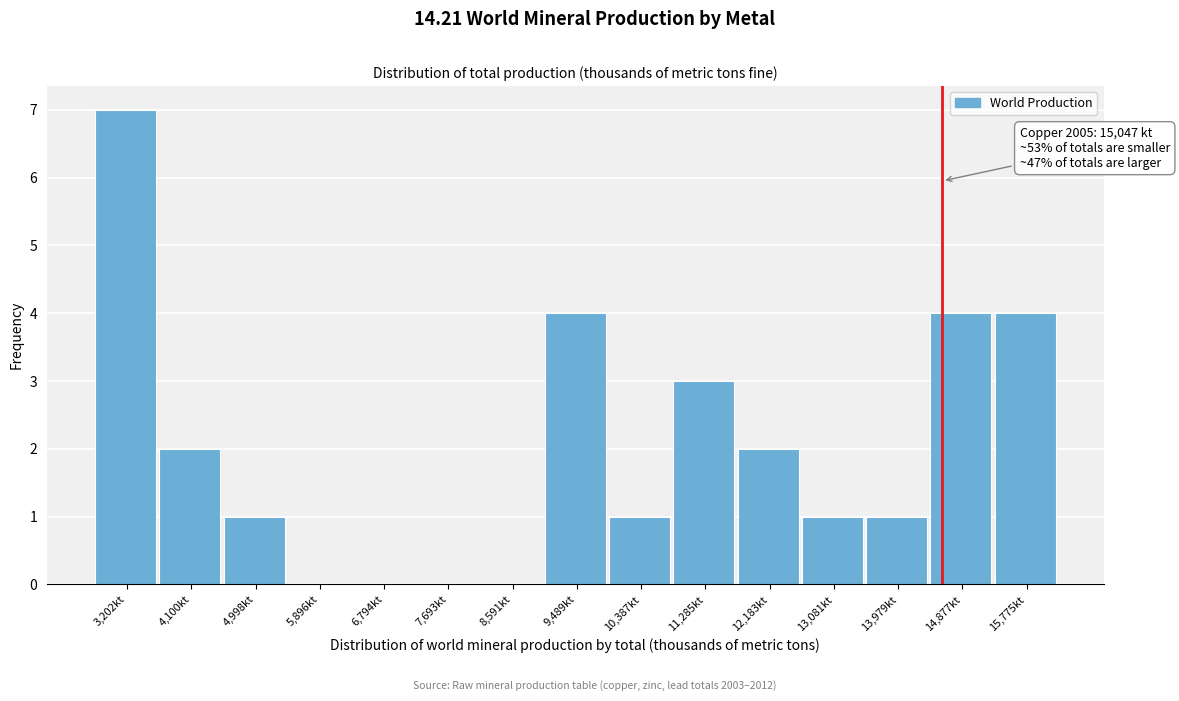

Reading right to left, what are all the values shown in this chart?

15,775kt=4	14,877kt=4	13,979kt=1	13,081kt=1	12,183kt=2	11,285kt=3	10,387kt=1	9,489kt=4	8,591kt=0	7,693kt=0	6,794kt=0	5,896kt=0	4,998kt=1	4,100kt=2	3,202kt=7